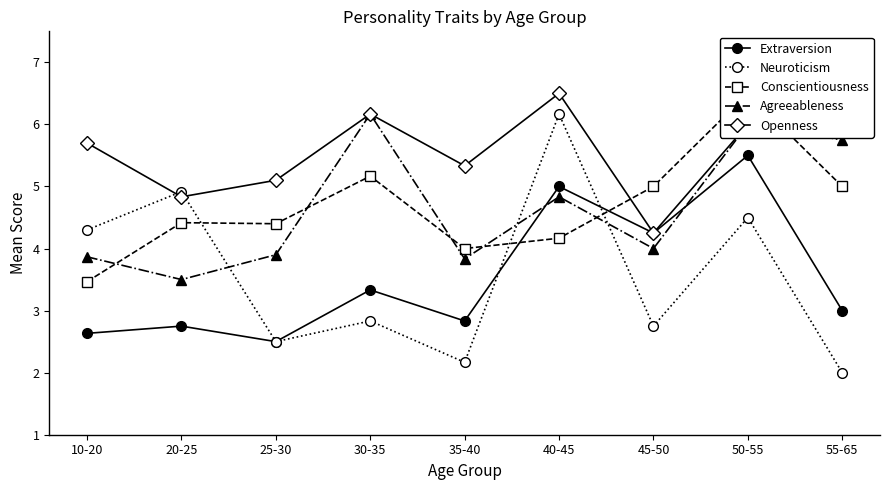

True or false: Openness has more than 2 interior local peaks.

False